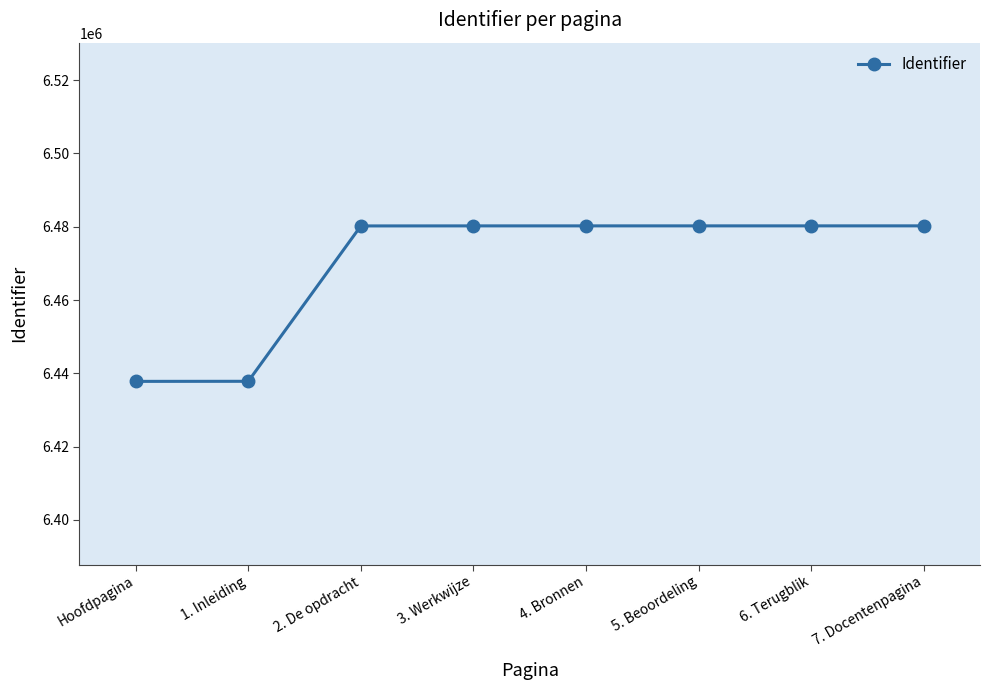

The chart shows a value of 6480237 at 7. Docentenpagina. True or false?

True